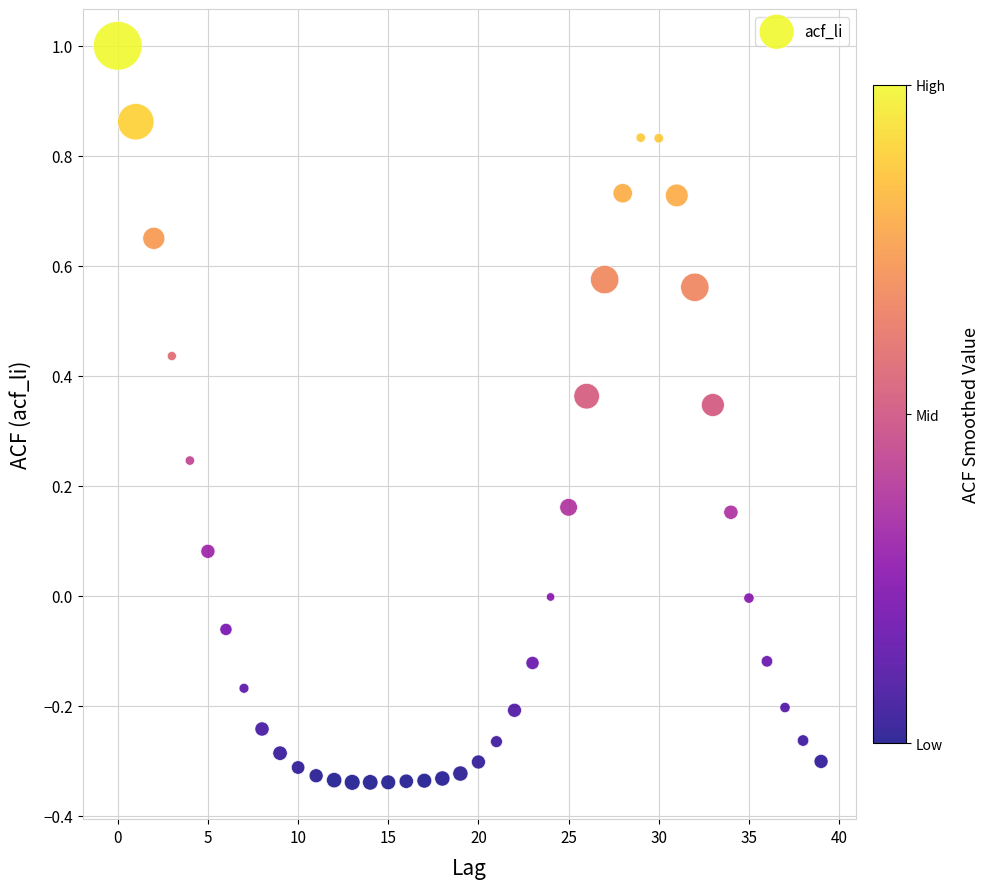

What is the range of Y values (max minus min)?

1.3